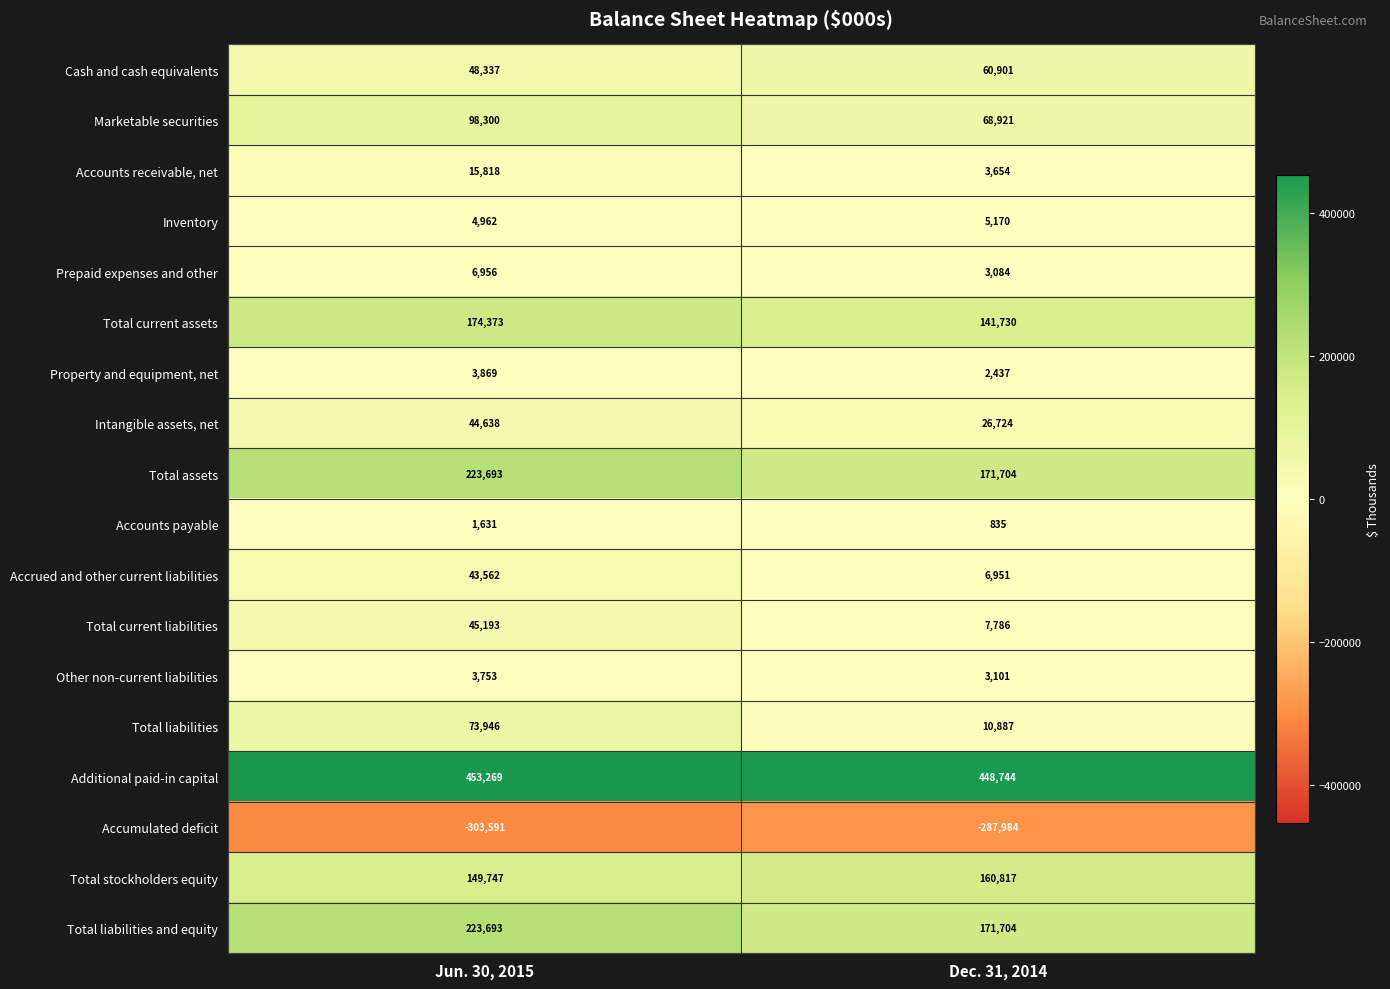

Which series changed the most between Jun. 30, 2015 and Dec. 31, 2014?

Total liabilities